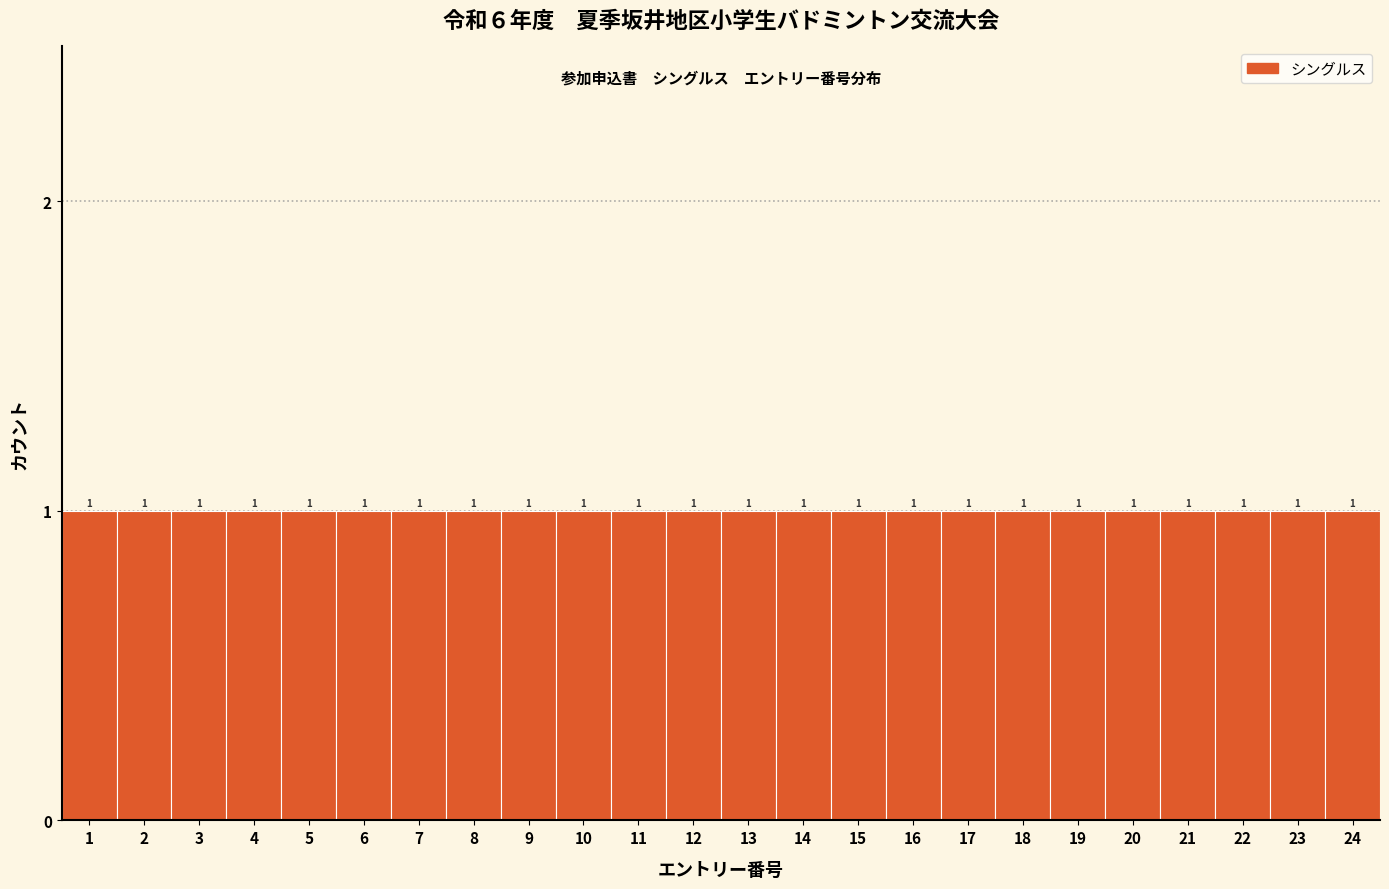

Reading left to right, list every bar in this chart as the range it spans on the x-axis followed by its height.

0.5 to 1.5: 1
1.5 to 2.5: 1
2.5 to 3.5: 1
3.5 to 4.5: 1
4.5 to 5.5: 1
5.5 to 6.5: 1
6.5 to 7.5: 1
7.5 to 8.5: 1
8.5 to 9.5: 1
9.5 to 10.5: 1
10.5 to 11.5: 1
11.5 to 12.5: 1
12.5 to 13.5: 1
13.5 to 14.5: 1
14.5 to 15.5: 1
15.5 to 16.5: 1
16.5 to 17.5: 1
17.5 to 18.5: 1
18.5 to 19.5: 1
19.5 to 20.5: 1
20.5 to 21.5: 1
21.5 to 22.5: 1
22.5 to 23.5: 1
23.5 to 24.5: 1